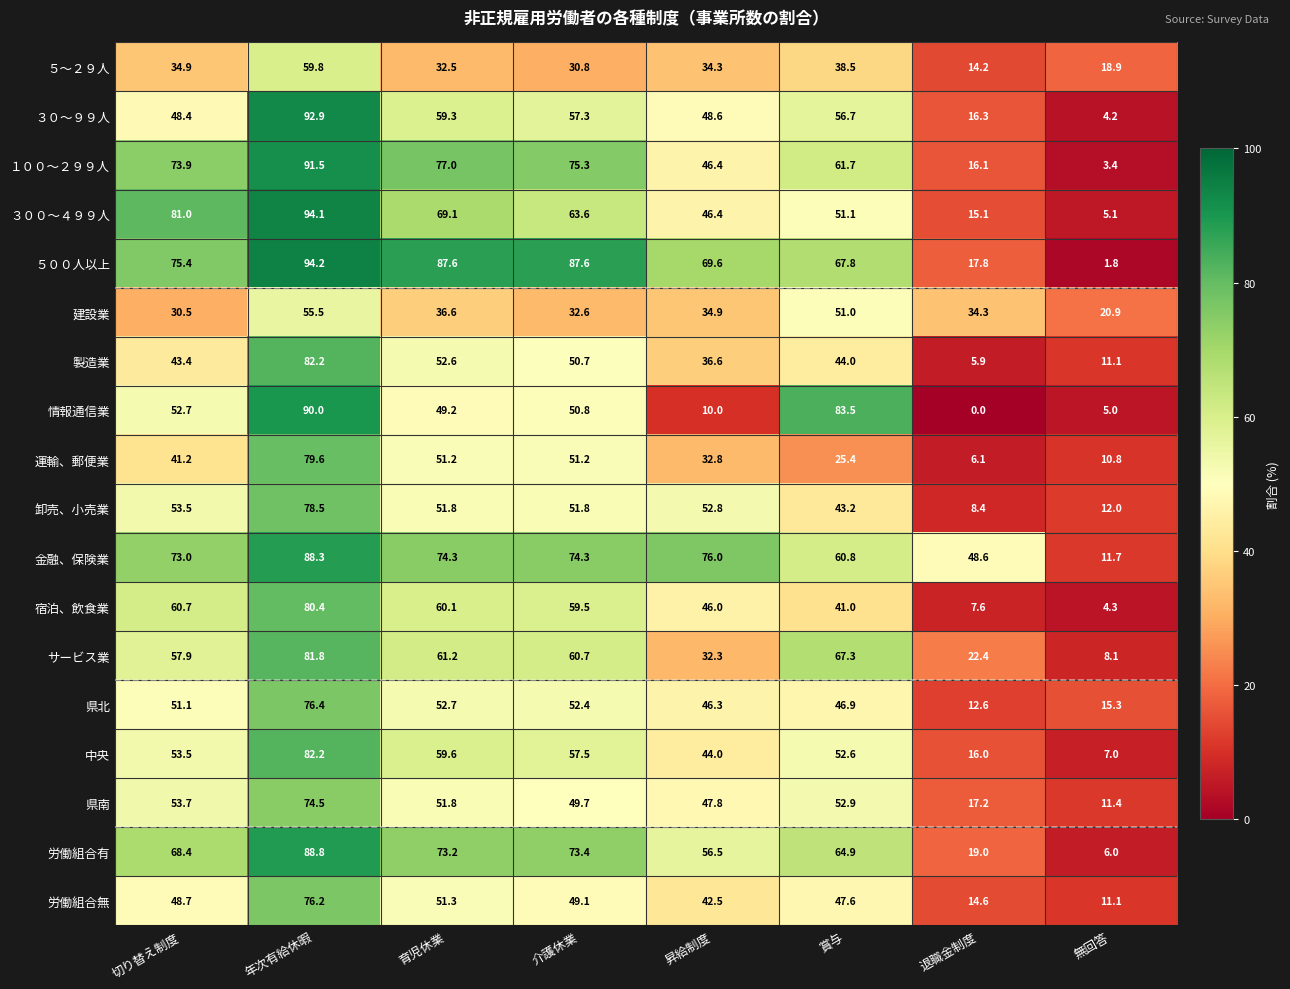

How many distinct data groups are displayed?

18